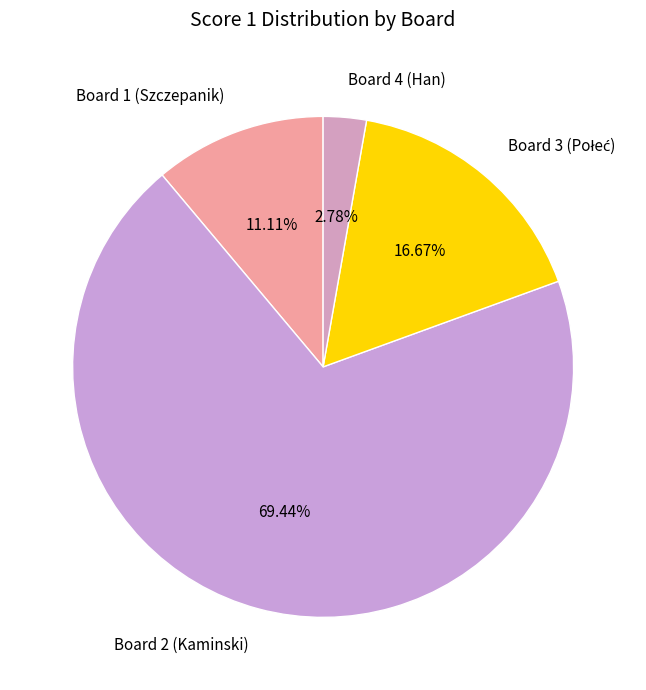

Combined, do Board 1 (Szczepanik) and Board 4 (Han) account for over 50%?

No